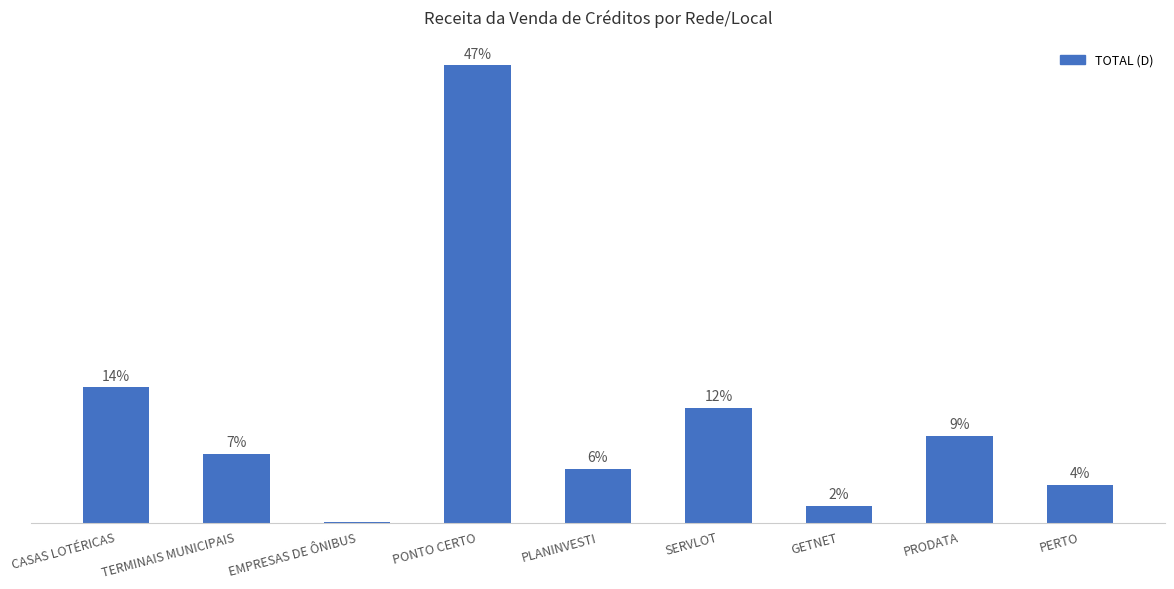

Reading left to right, list all the values displayed in this chart.

CASAS LOTÉRICAS=1393304.5	TERMINAIS MUNICIPAIS=712342.0	EMPRESAS DE ÔNIBUS=7638.5	PONTO CERTO=4708550.4	PLANINVESTI=555720.2	SERVLOT=1184219.2	GETNET=173876.1	PRODATA=896575.7	PERTO=387465.9